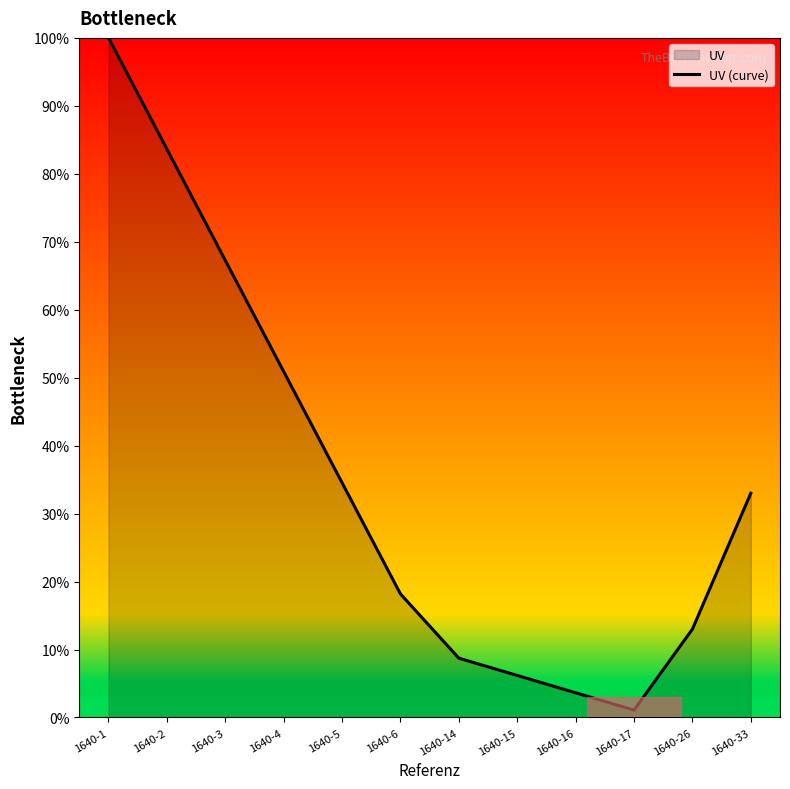

How many lines are shown in the chart?

1